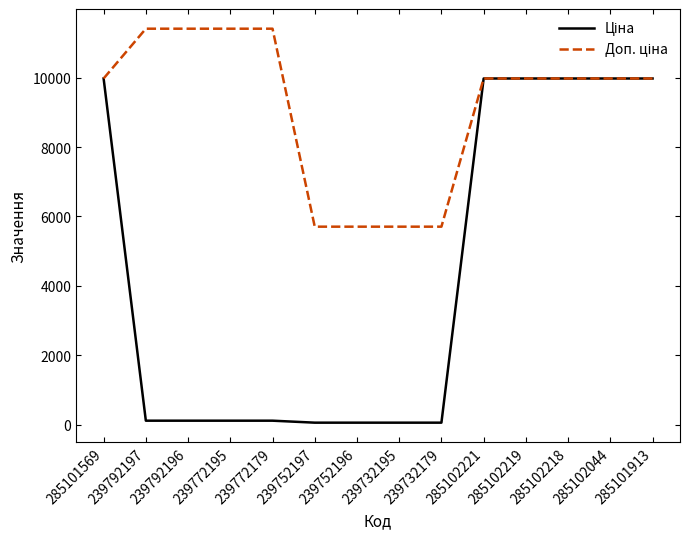

Does the chart display data point markers on the line(s)?

No